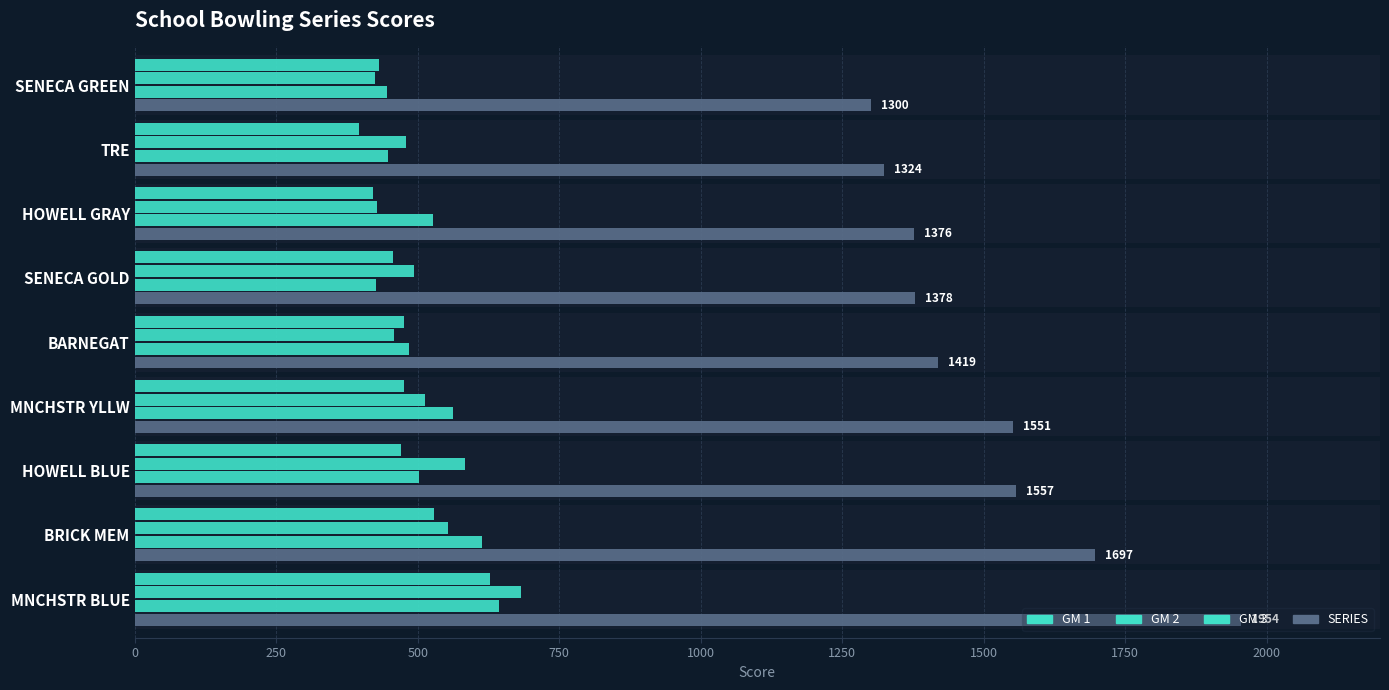

What is the value of the SERIES bar at the 1st from the left?

1954